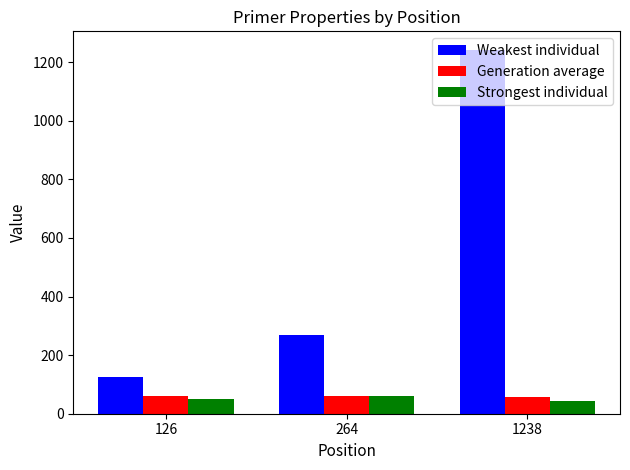

What is the total value across all series at 264?

388.1